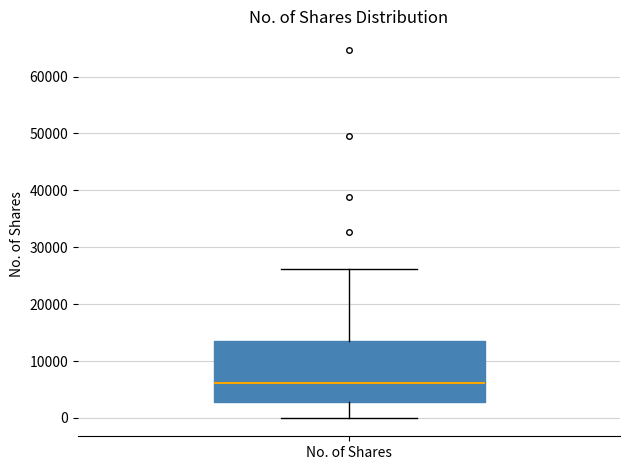

Where does the lower whisker of the box for No. of Shares end on the y-axis? The values are not printed on the chart, so give them approximately, as read against the axis.

0